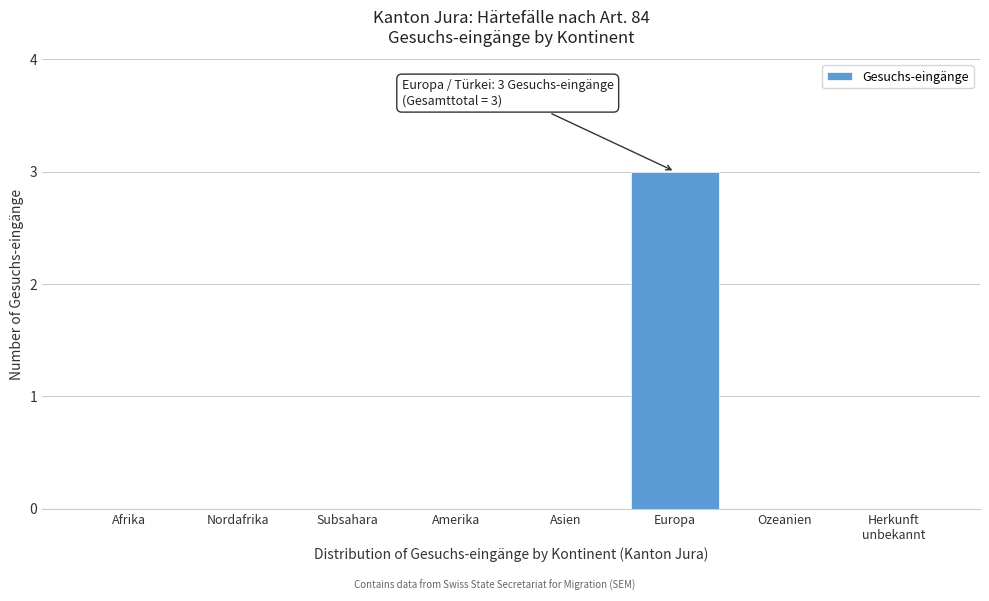

At which category does the chart reach its peak across all series?

Europa